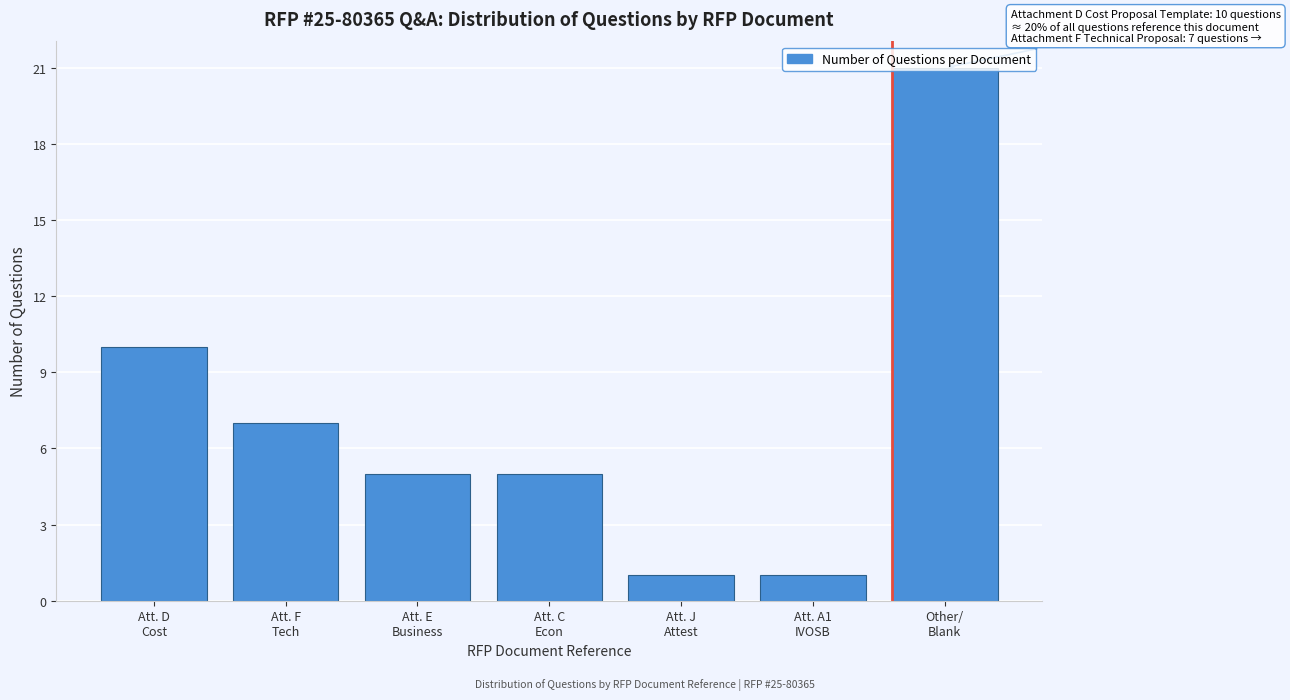

What is the greatest value displayed?

21